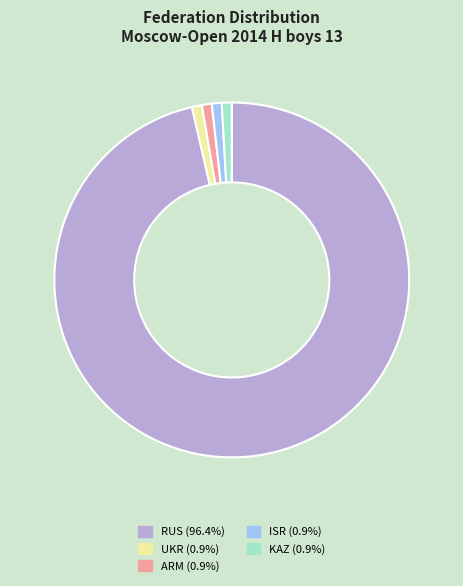

Is the sum of ISR (0.9%) and UKR (0.9%) greater than half?

No